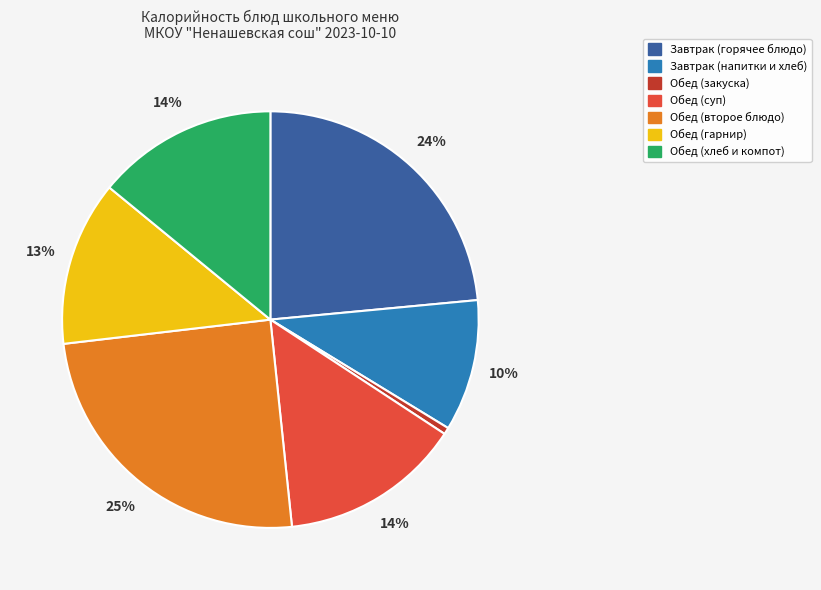

To the nearest percent, what is the average slice percentage?

14%